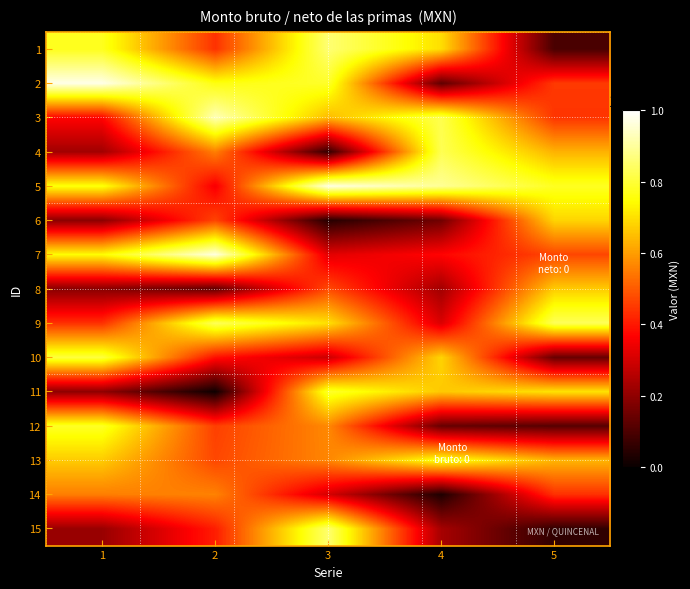

At 5, list the series in order from smallest to largest.

15, 1, 12, 10, 14, 3, 2, 7, 4, 13, 8, 6, 11, 5, 9